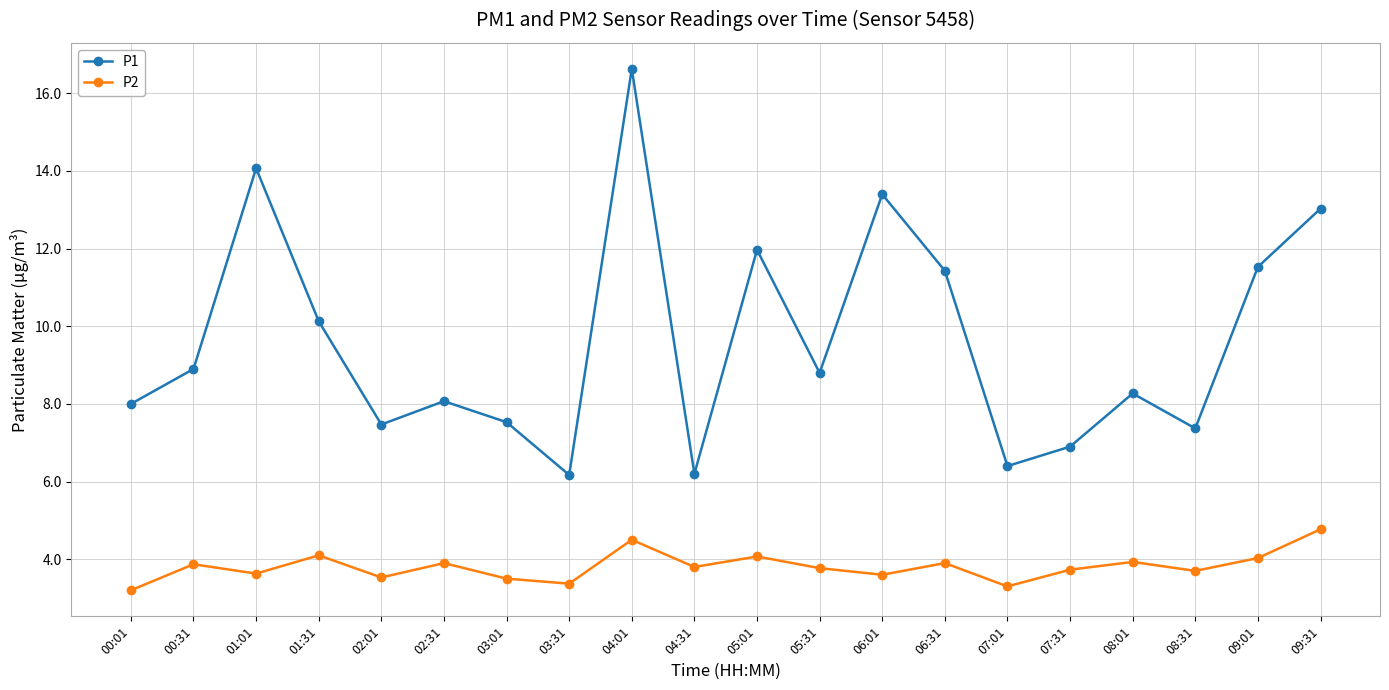

What is the sum of the P2 values at 00:01 and 08:31?

6.9